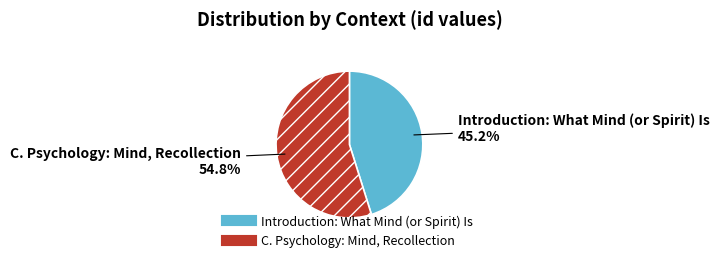

True or false: C. Psychology: Mind, Recollection accounts for 55% of the total.

True